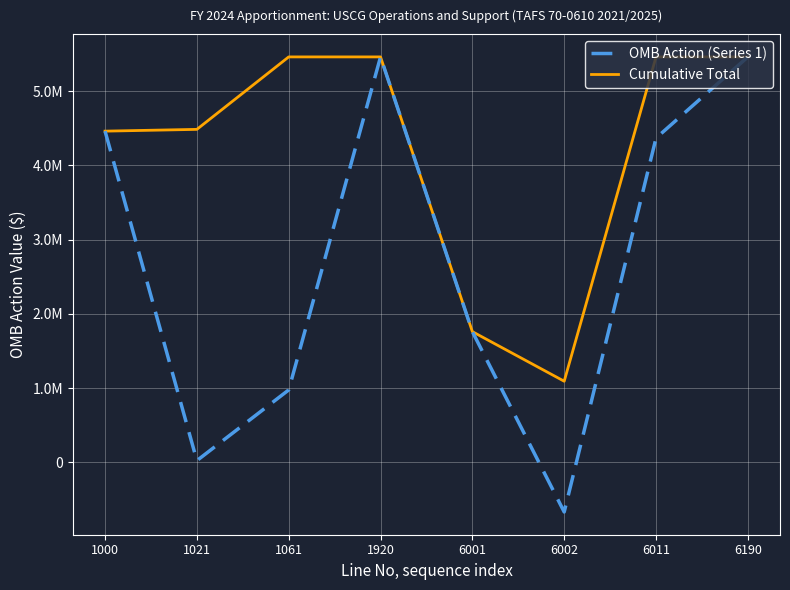

Is it true that Cumulative Total equals 3128638 at 6011?

False